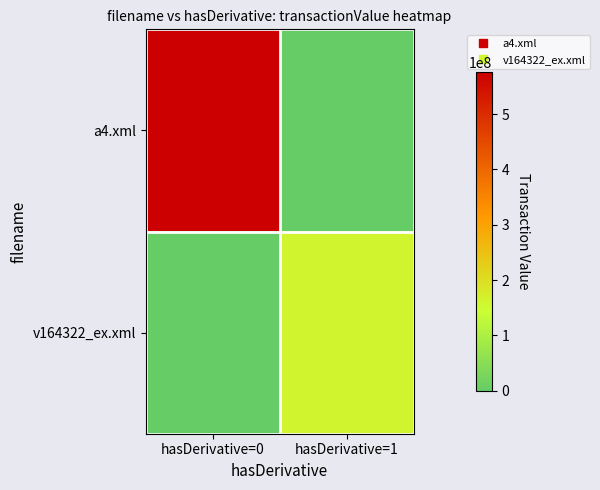

Which label corresponds to the smallest value in the chart?

hasDerivative=1